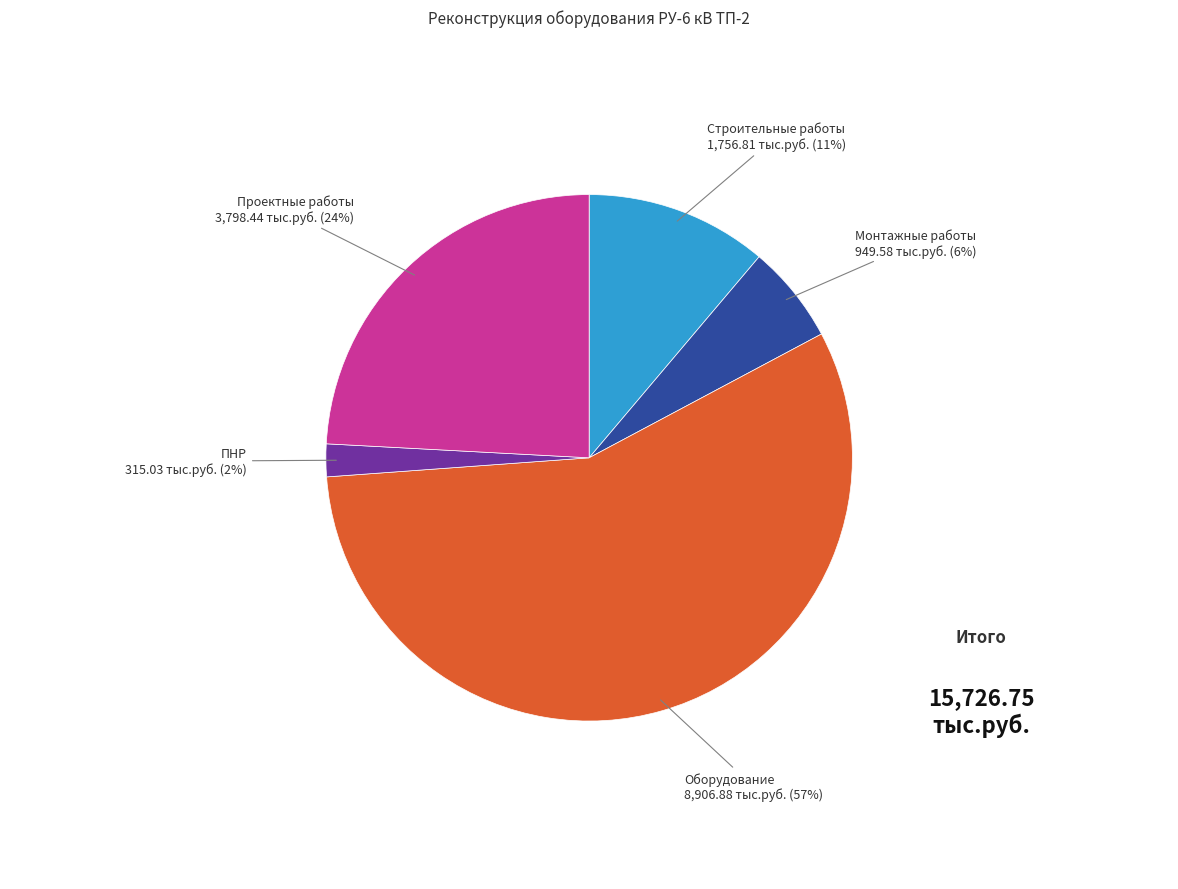

Does any single category account for the majority?

Yes